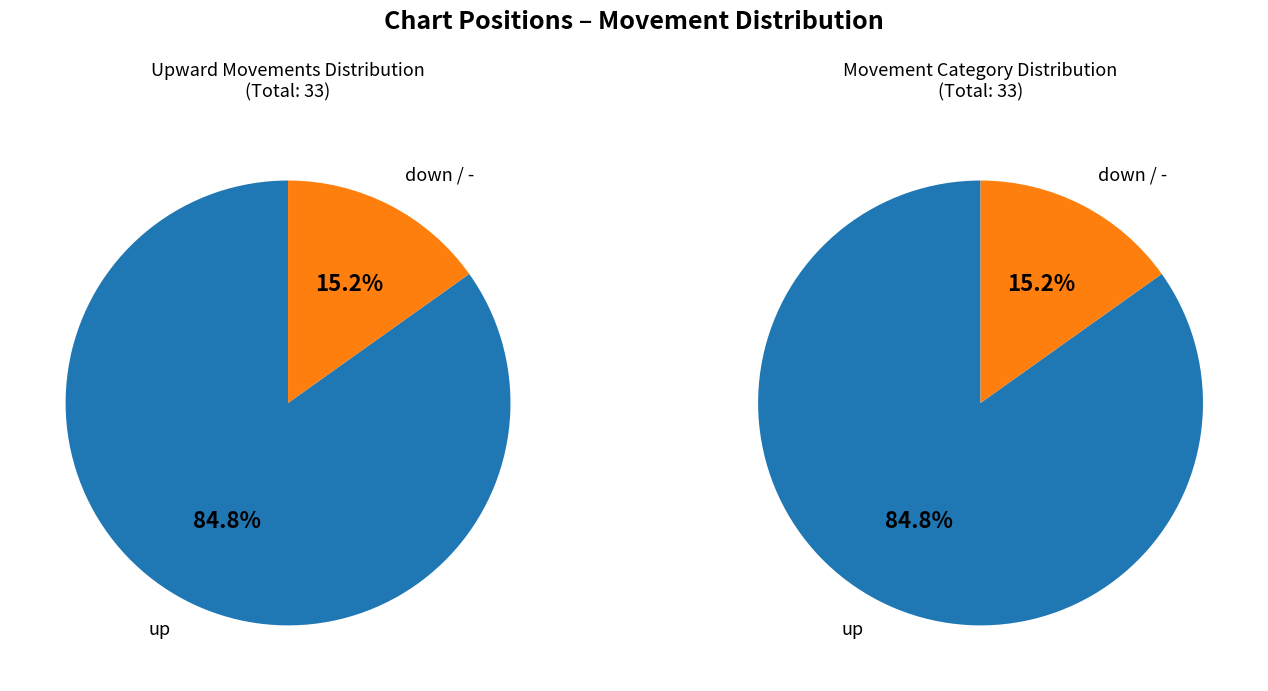

Is the sum of - and up greater than half?

Yes